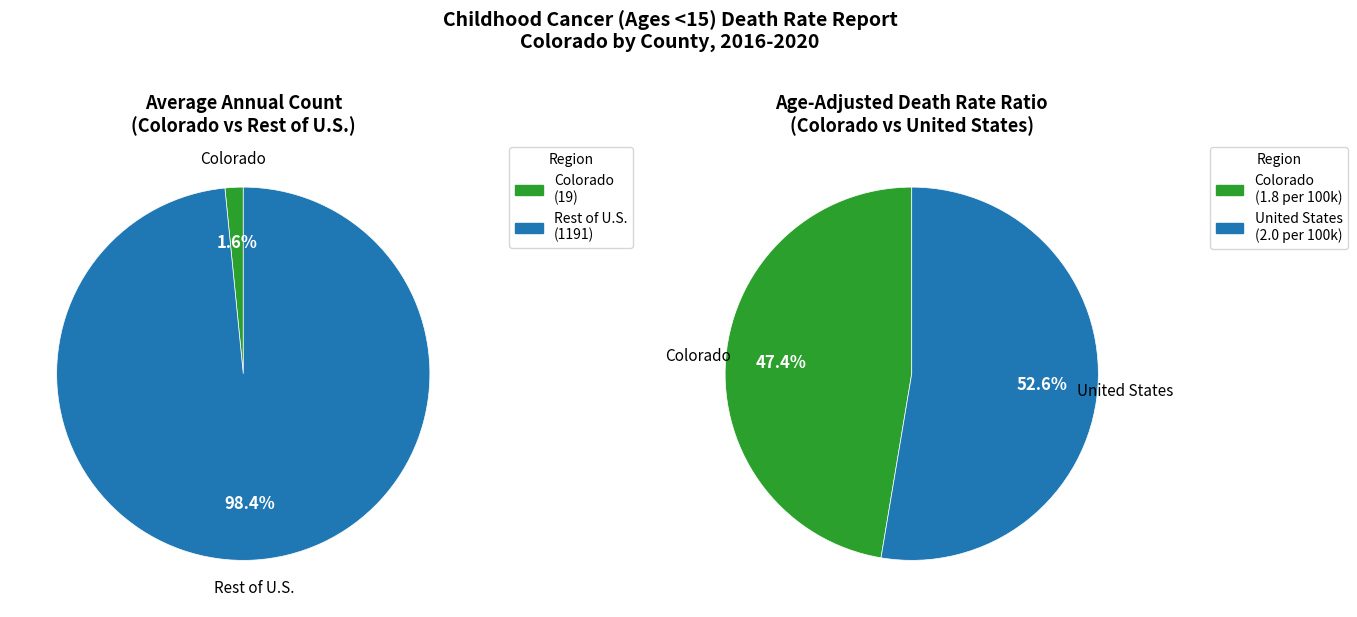

Which slice is the smallest?

Colorado